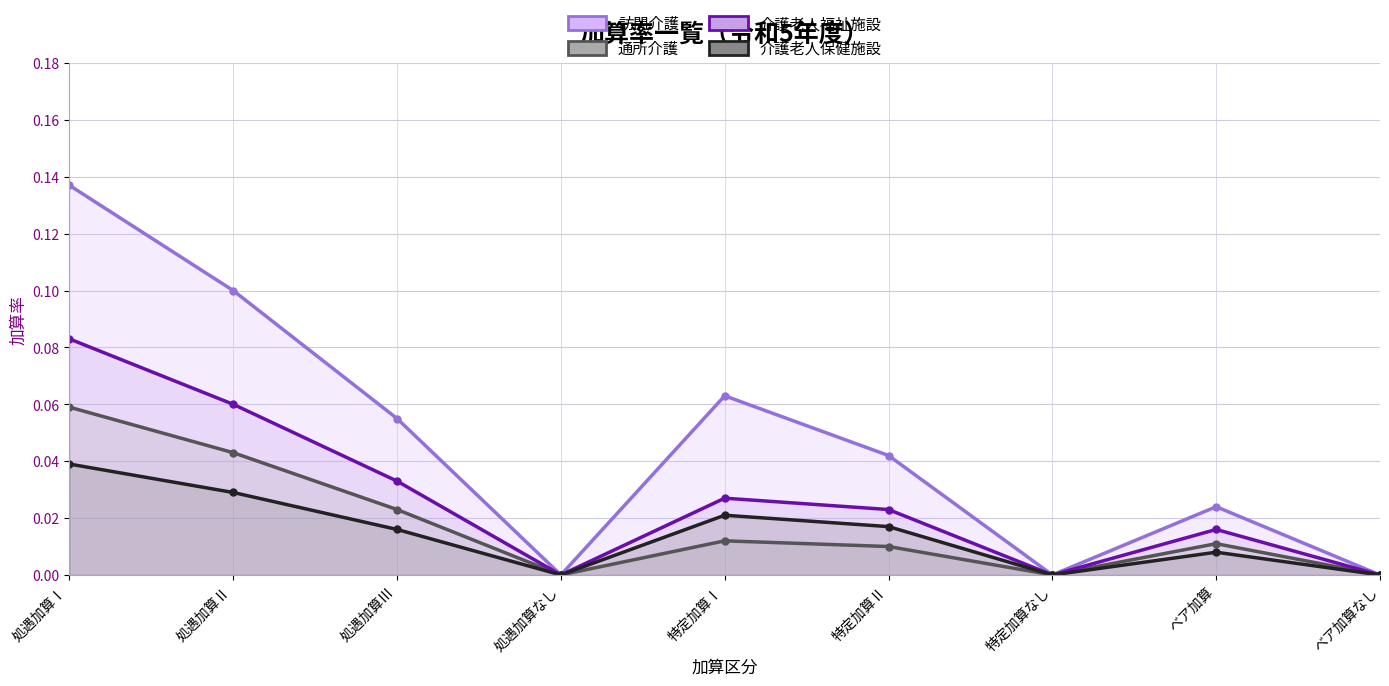

What is the label of the 8th point from the left?

ベア加算